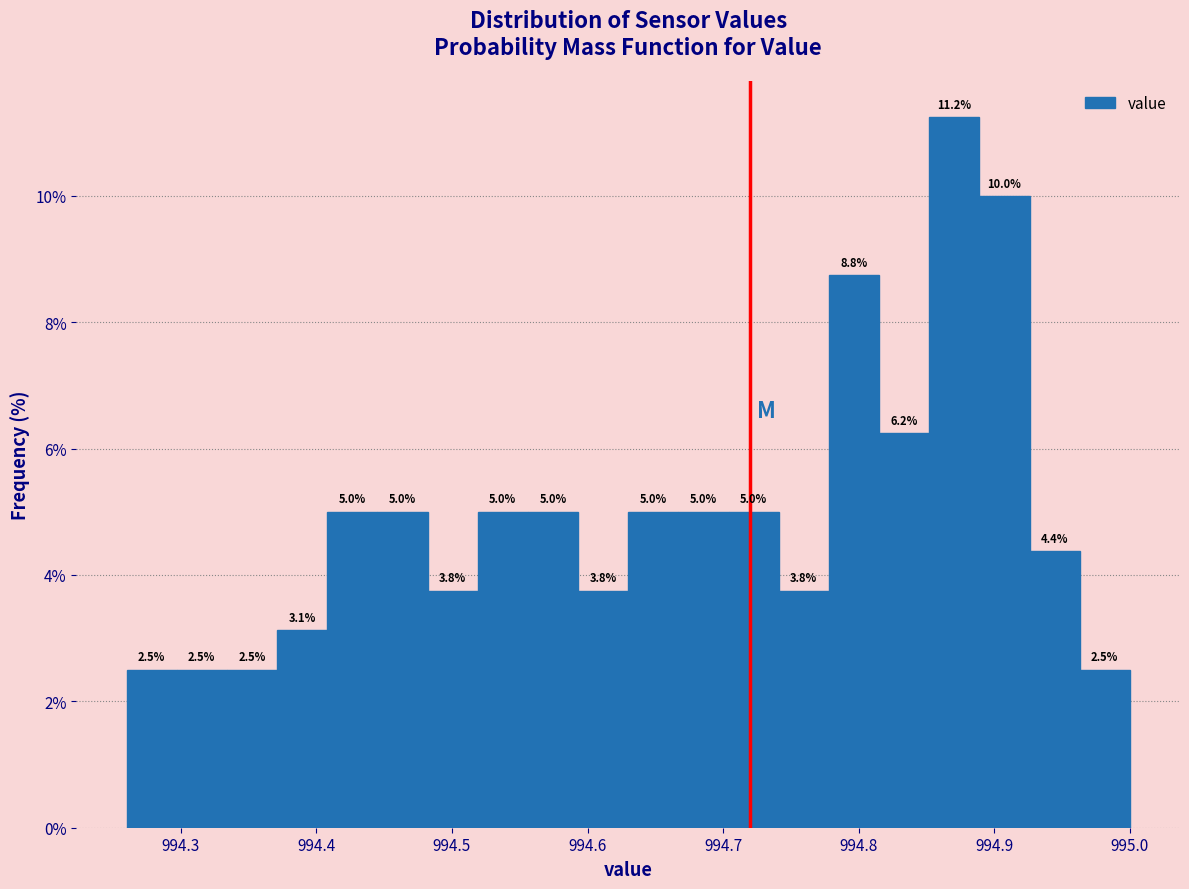

Read against the x-axis, roughly where is the centre of the tallest bar?

994.87